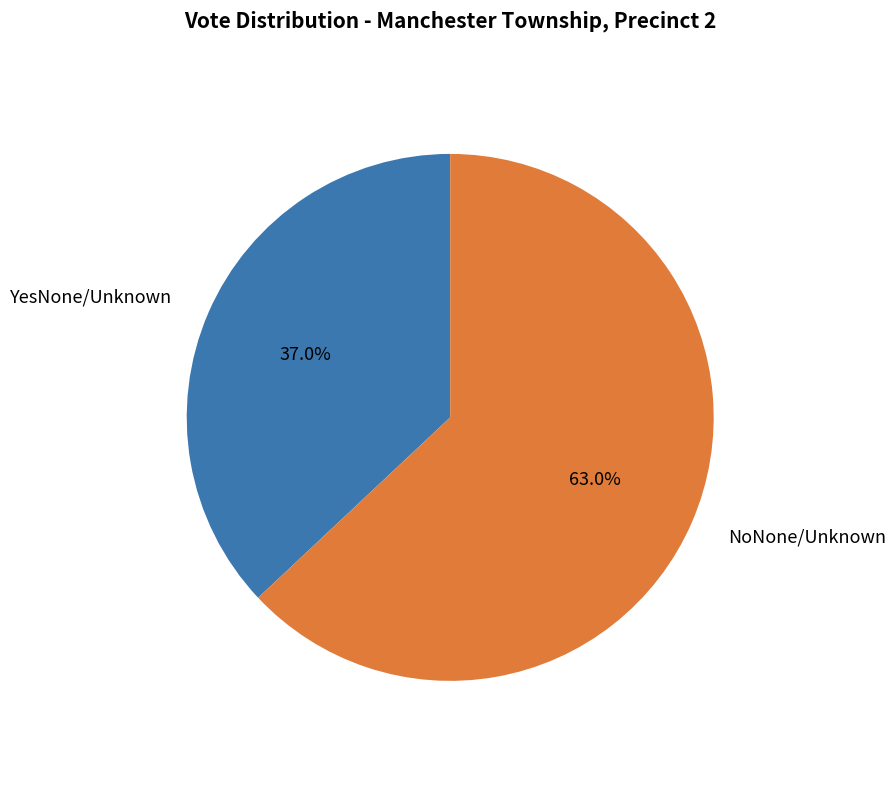

What percentage is the NoNone/Unknown slice, to the nearest percent?

63%